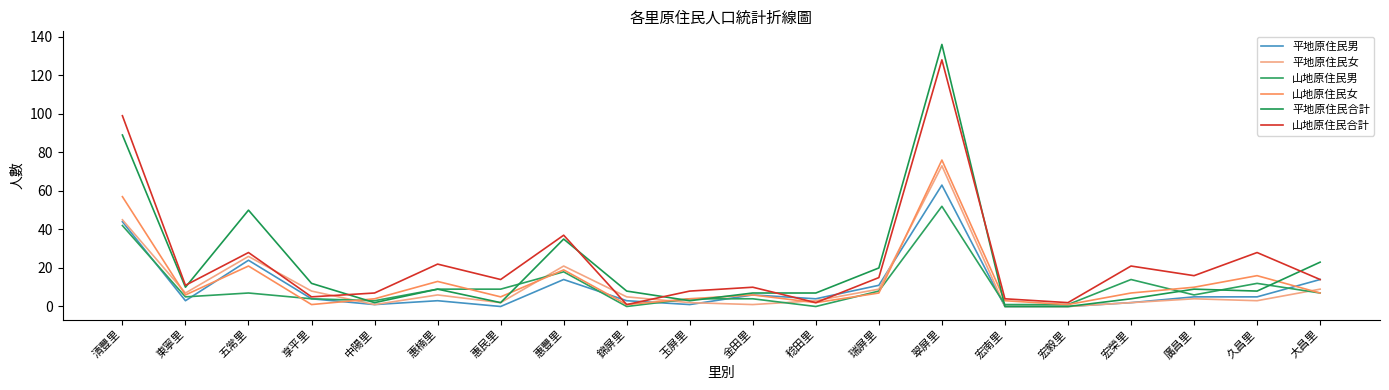

At which category does 山地原住民合計 reach its first local valley?

東寧里